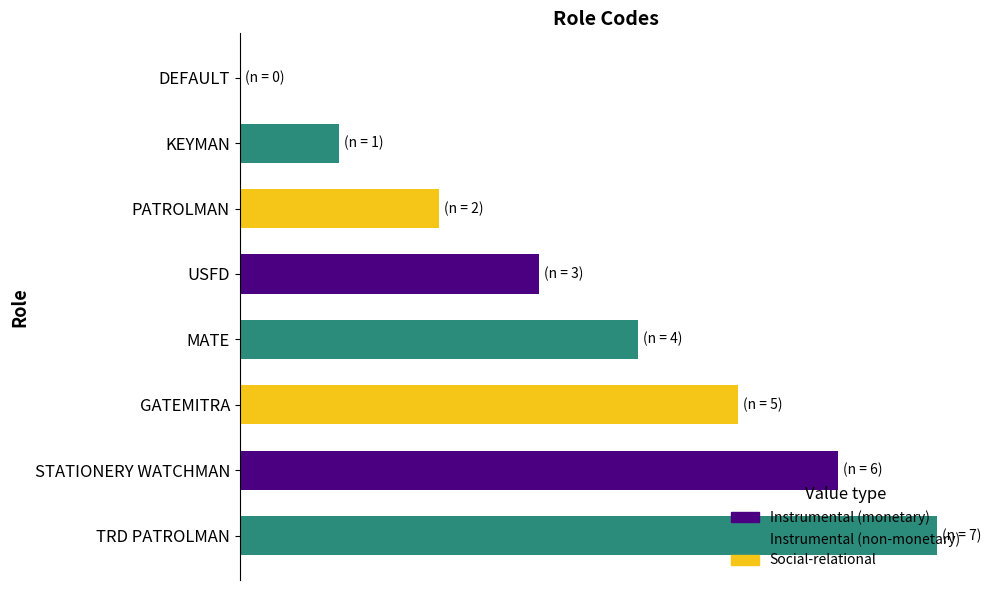

How many values are above zero?

7